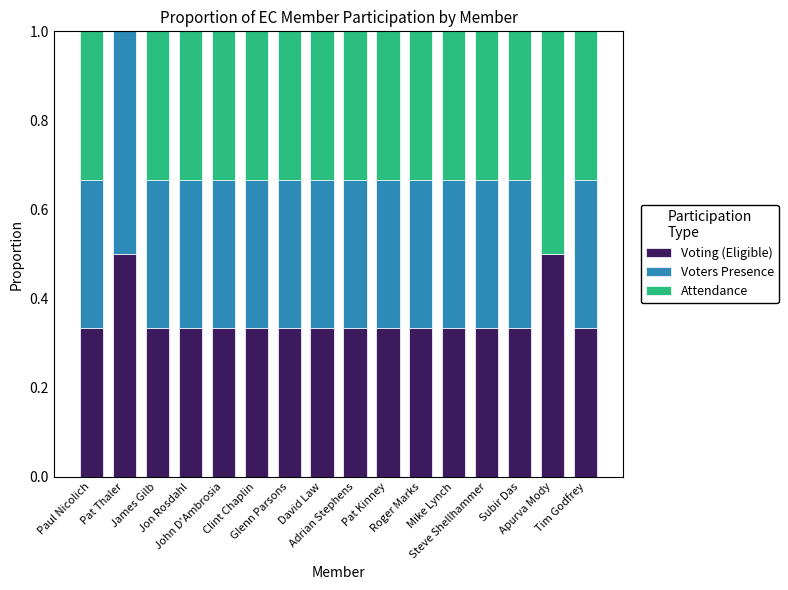

Between James Gilb and Mike Lynch, which is larger?

James Gilb